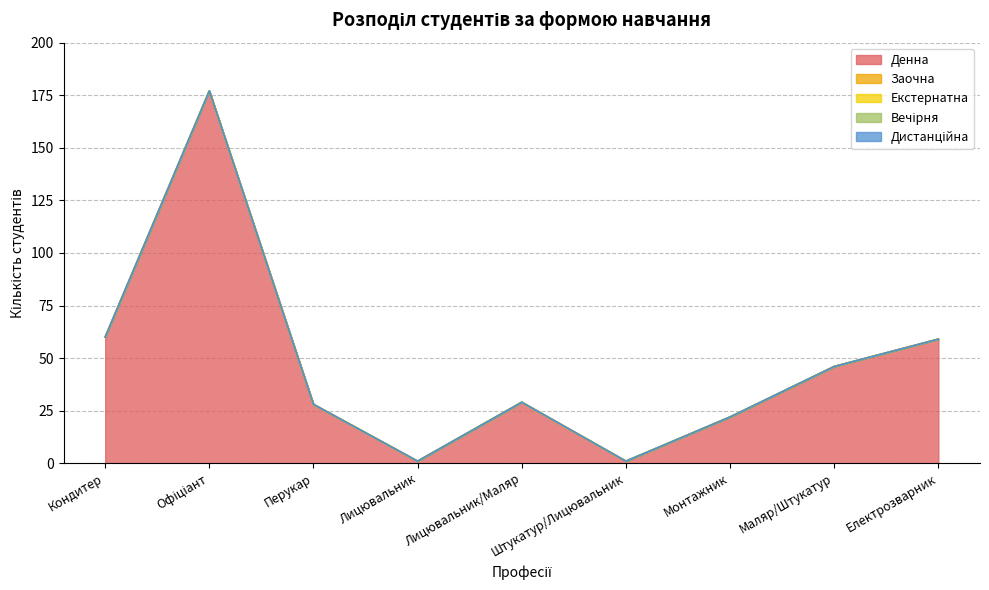

Rank the categories by Заочна value from lowest to highest.

Кондитер, Офіціант, Перукар, Лицювальник, Лицювальник/Маляр, Штукатур/Лицювальник, Монтажник, Маляр/Штукатур, Електрозварник